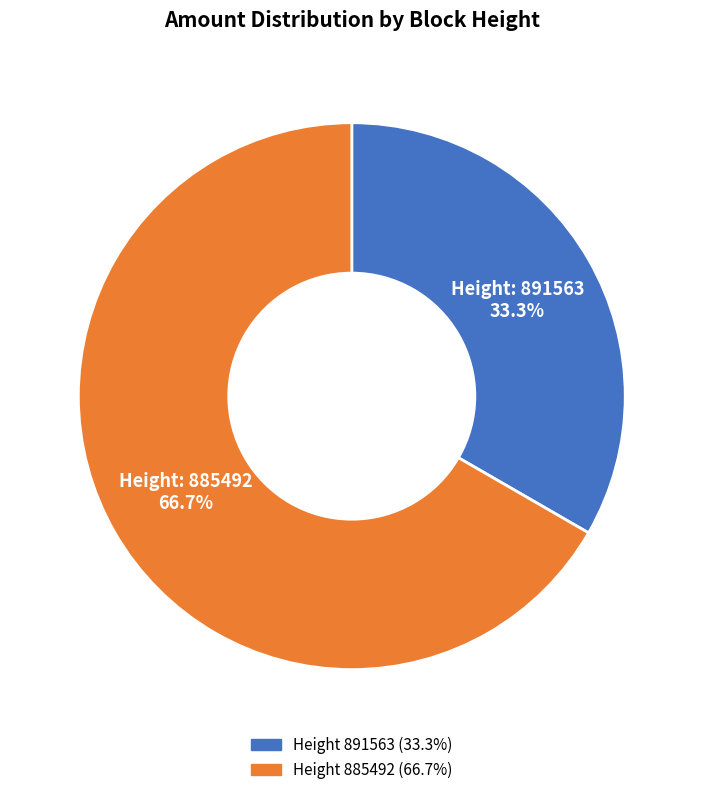

Is there any slice that represents more than half of the pie?

Yes